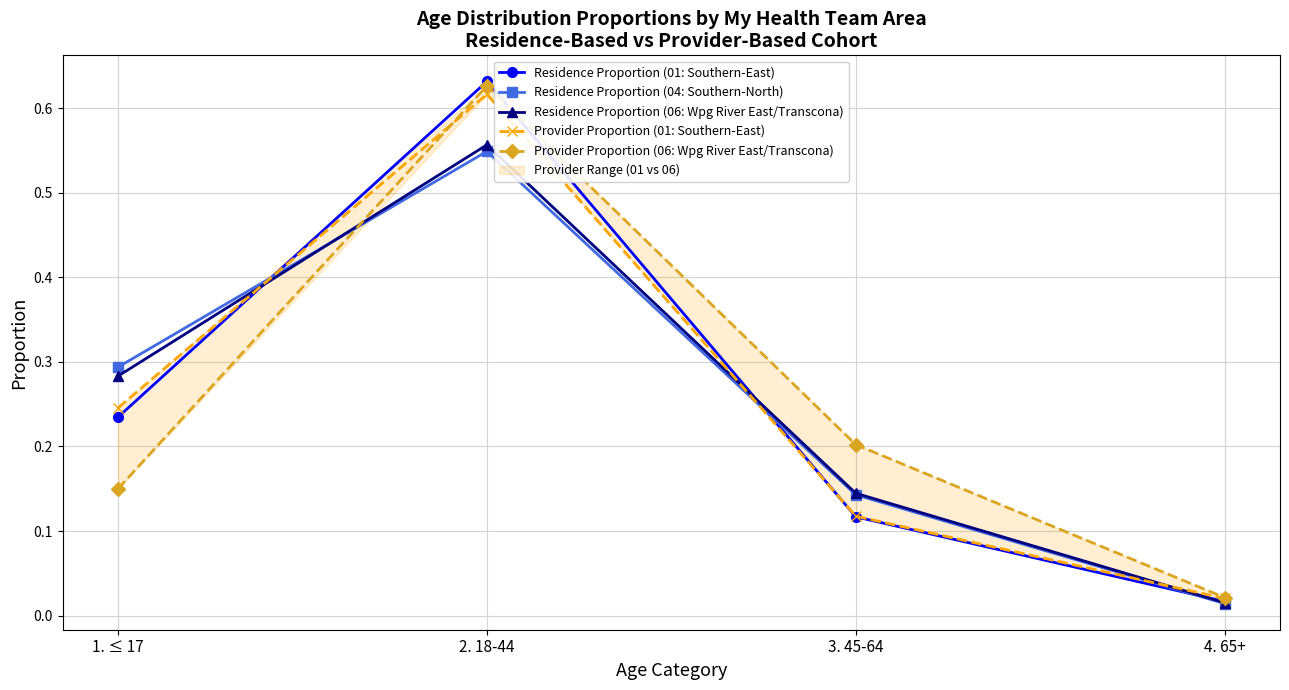

Is the value of Residence Proportion (01: Southern-East) at 4. 65+ greater than the value of Residence Proportion (06: Wpg River East/Transcona) at 3. 45-64?

No